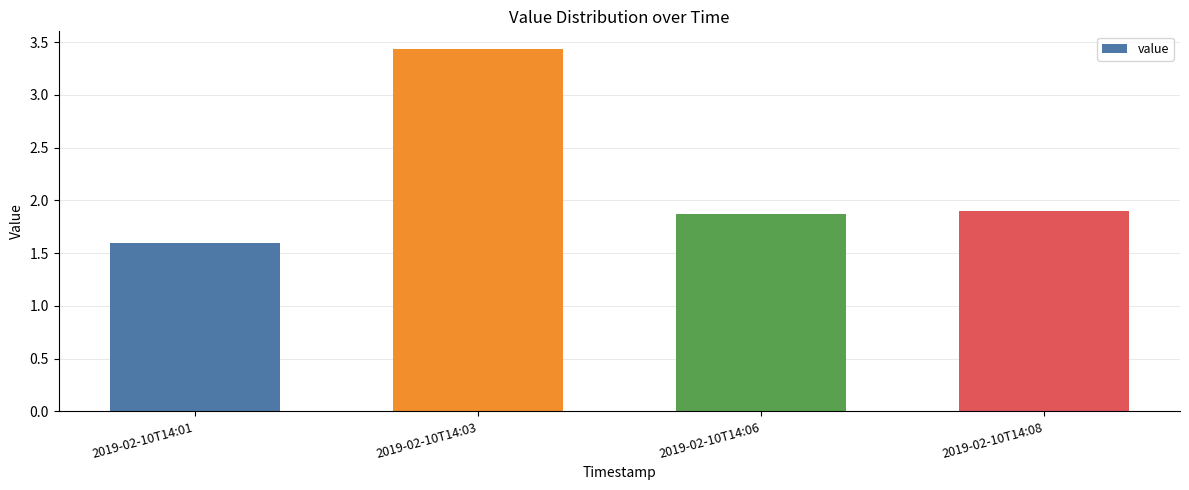

How many values are between 1 and 3?

3